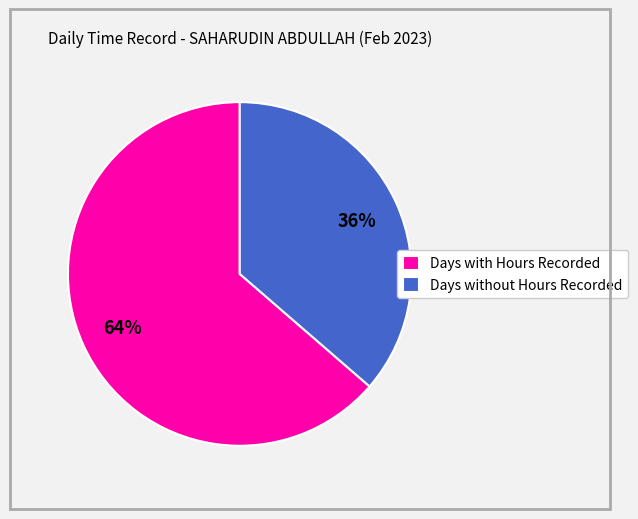

How many segments does this pie chart have?

2